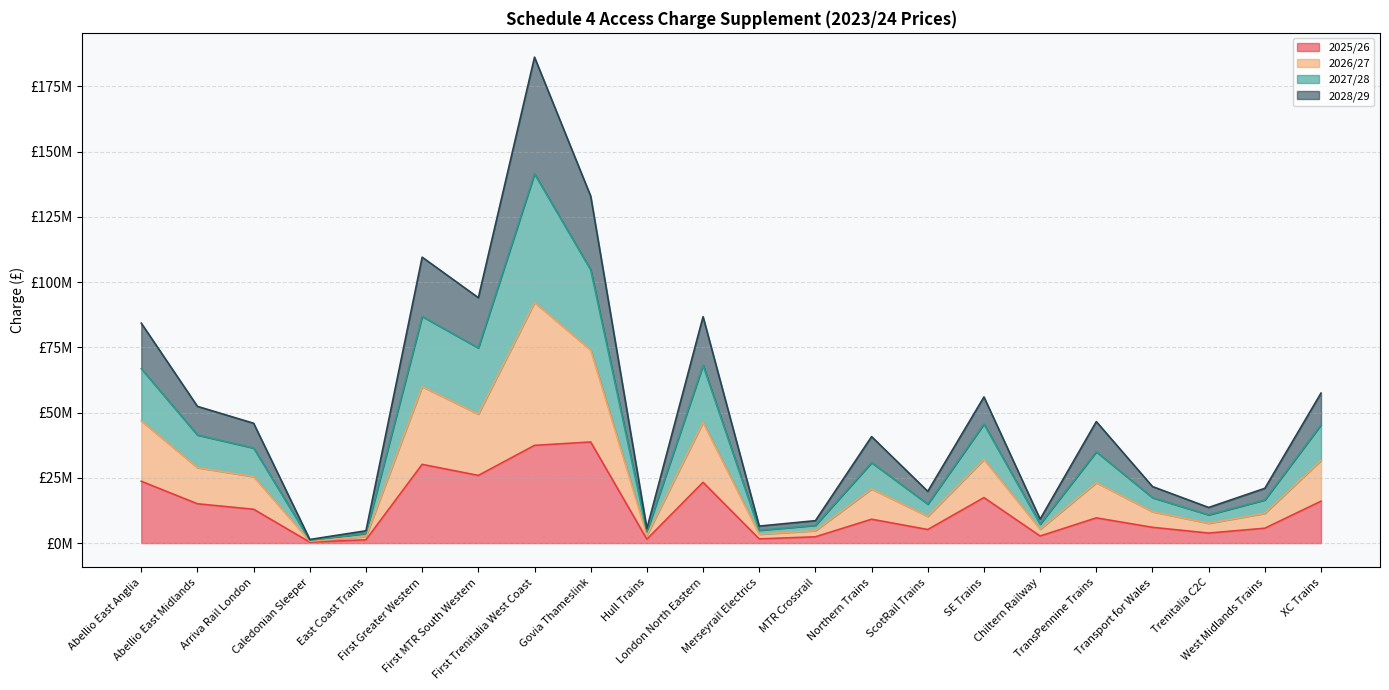

At which label does 2028/29 reach its peak?

First Trenitalia West Coast